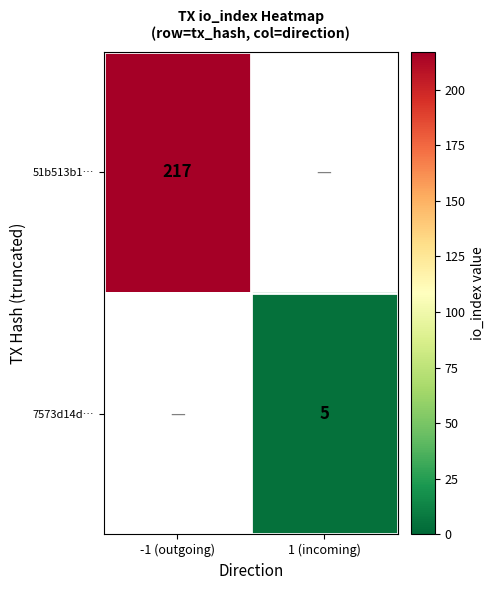

Is it true that 51b513b1… equals 217 at -1 (outgoing)?

True